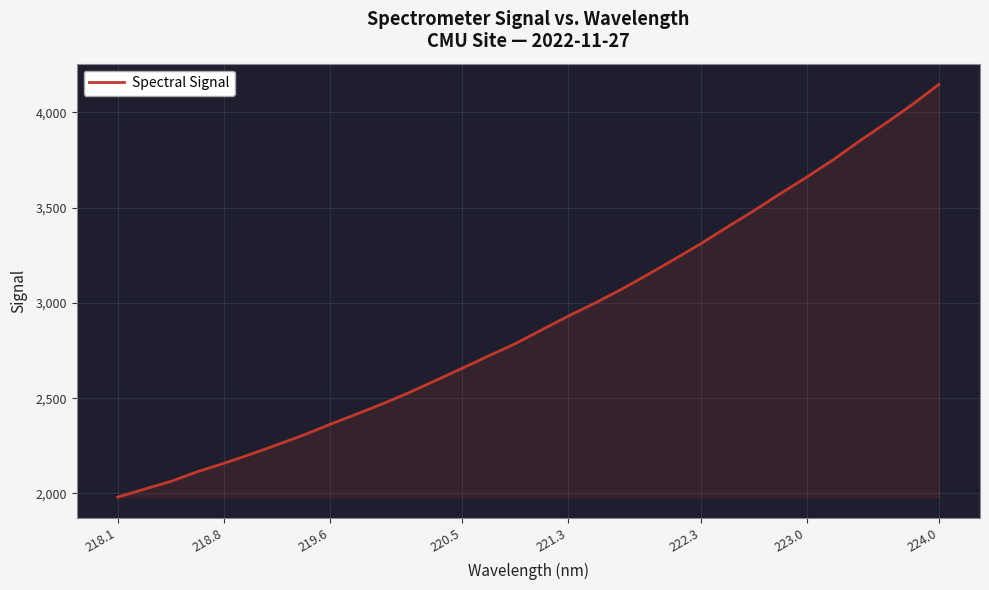

What is the maximum value shown in the chart?

4147.8